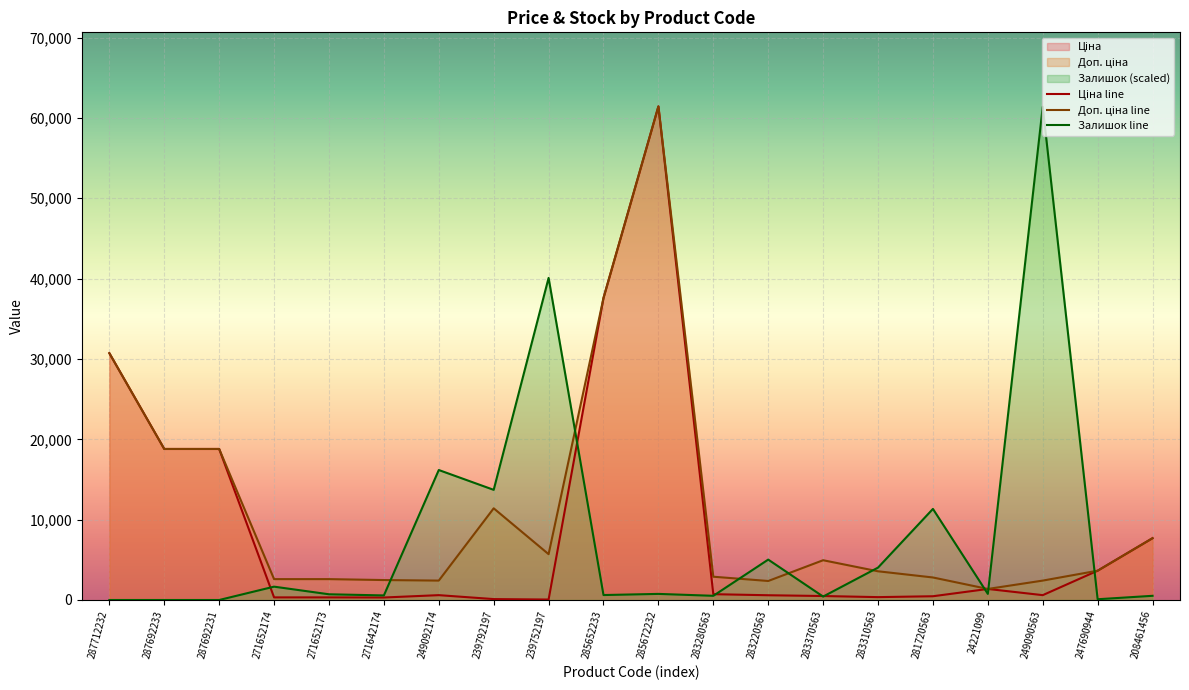

At how many categories does at least one series exceed 54898?

2